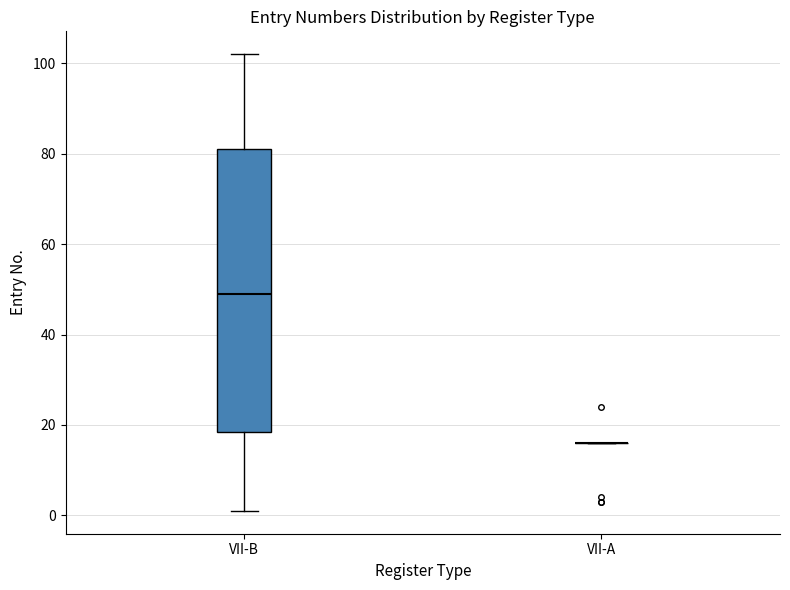

Comparing the boxes themselves (not the whiskers), which one is the tallest?

VII-B